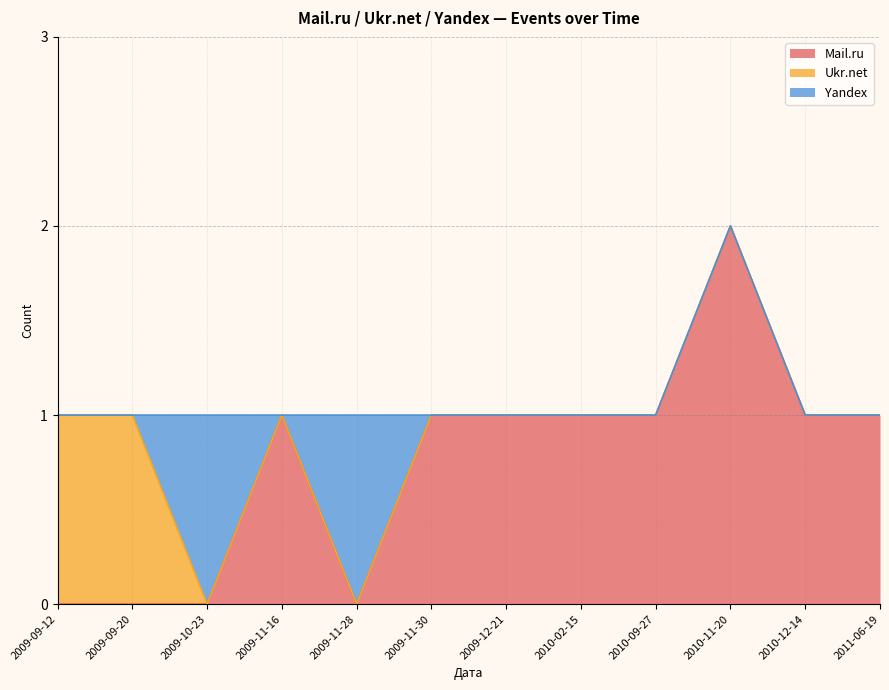

What is the difference between the highest and lowest values at 2010-02-15?

1